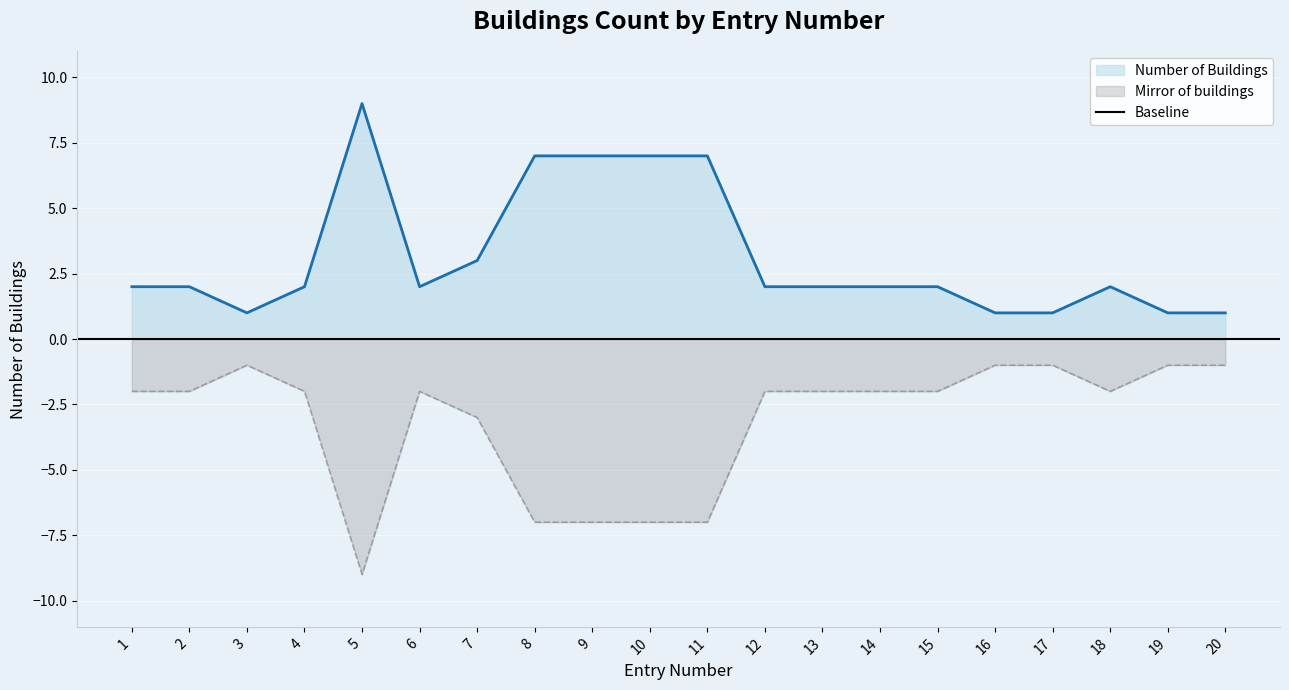

List the labels in order of value, largest first.

5, 8, 9, 10, 11, 7, 1, 2, 4, 6, 12, 13, 14, 15, 18, 3, 16, 17, 19, 20